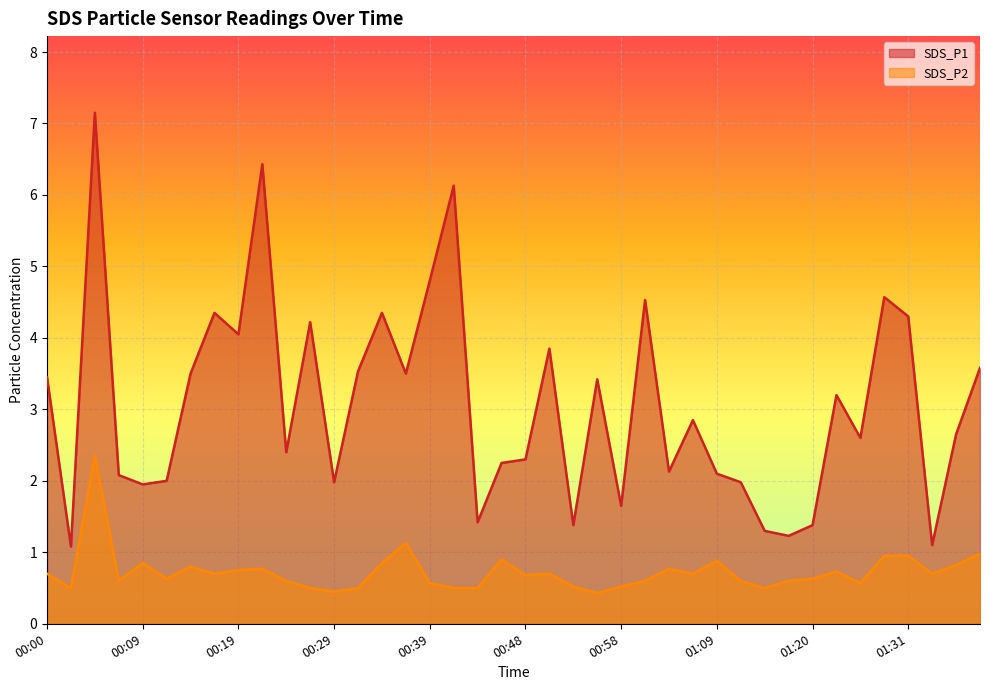

What is the sum of all SDS_P1 values?

122.7